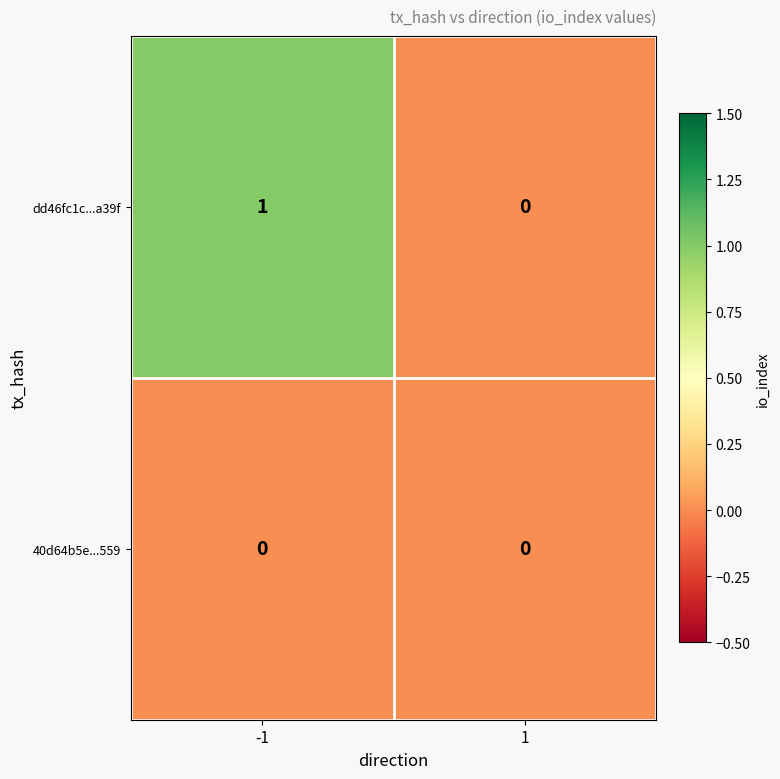

Which series has the widest spread of values?

dd46fc1c...a39f